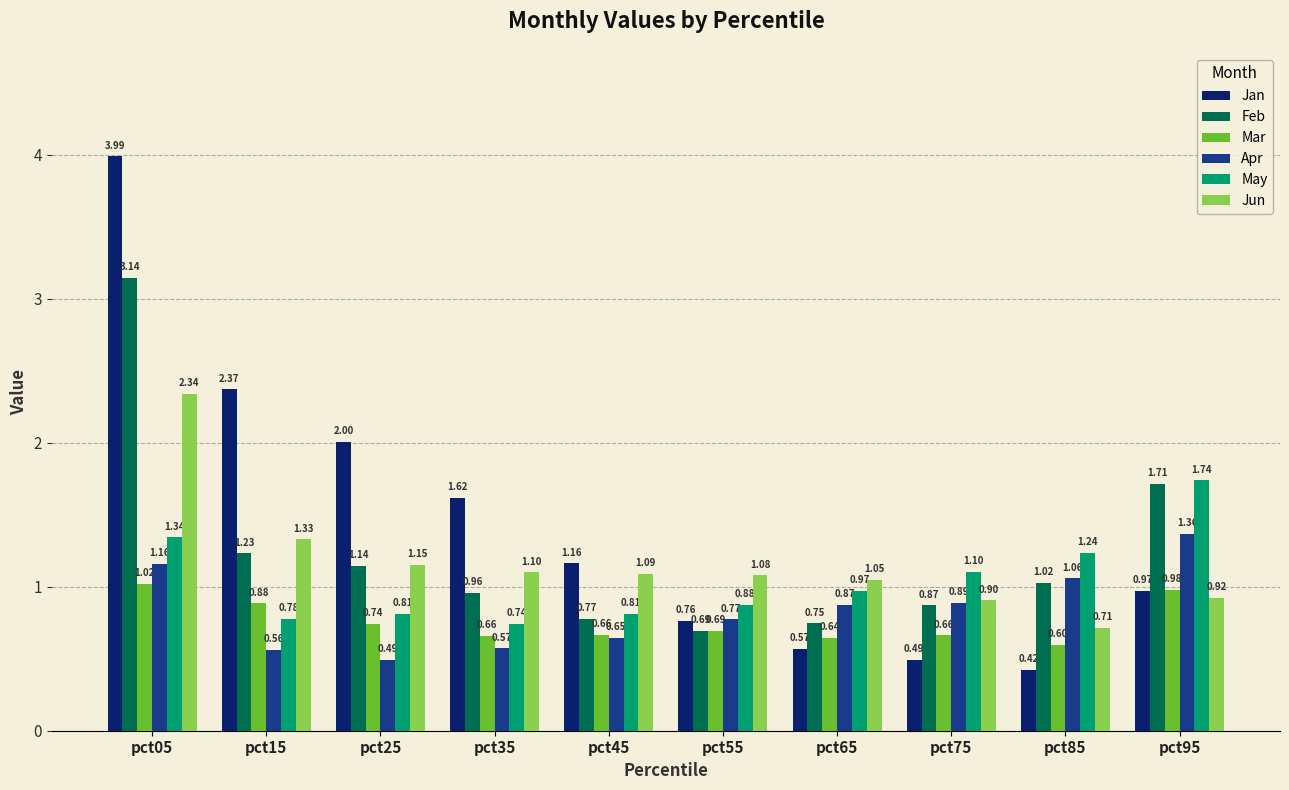

Does the chart contain any negative values?

No